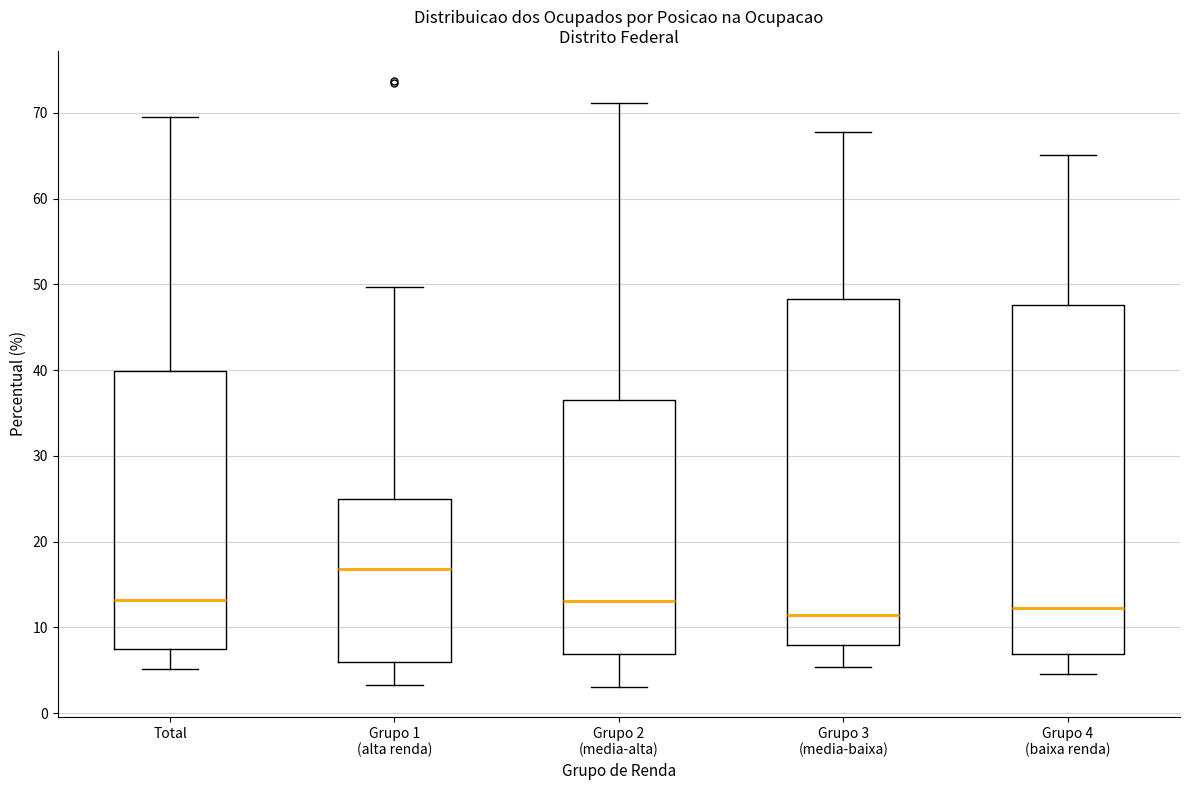

Where is the lower edge of the box for Grupo 3 (media-baixa) on the y-axis? The values are not printed on the chart, so give them approximately, as read against the axis.

8